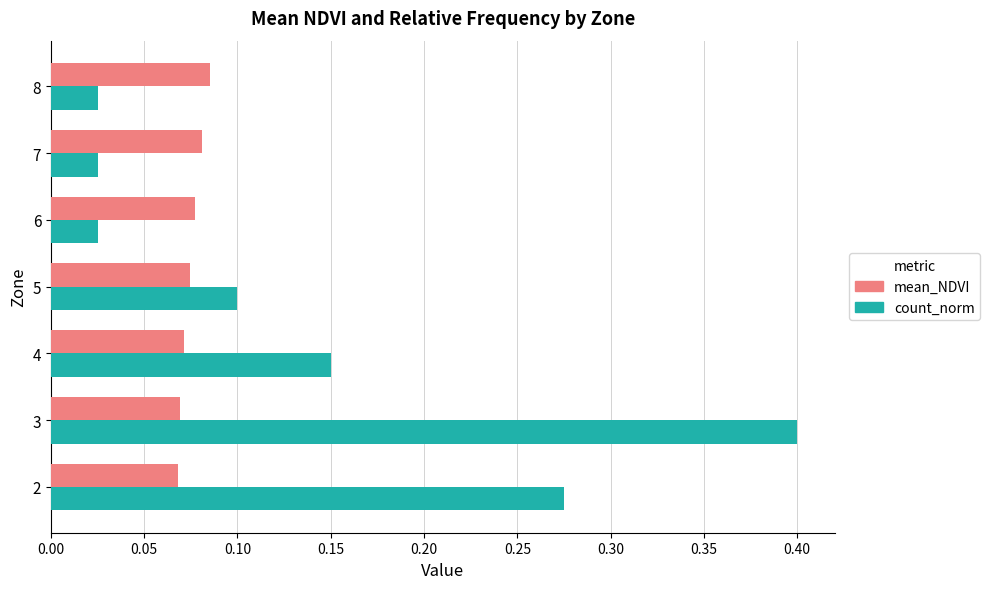

At 7, list the series in order from largest to smallest.

mean_NDVI, count_norm